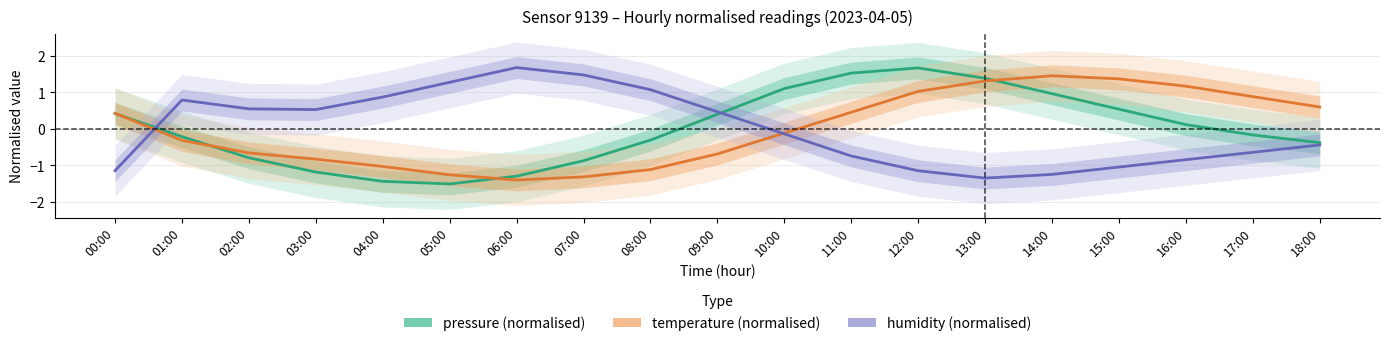

Where is the first local maximum for pressure (normalised)?

12:00